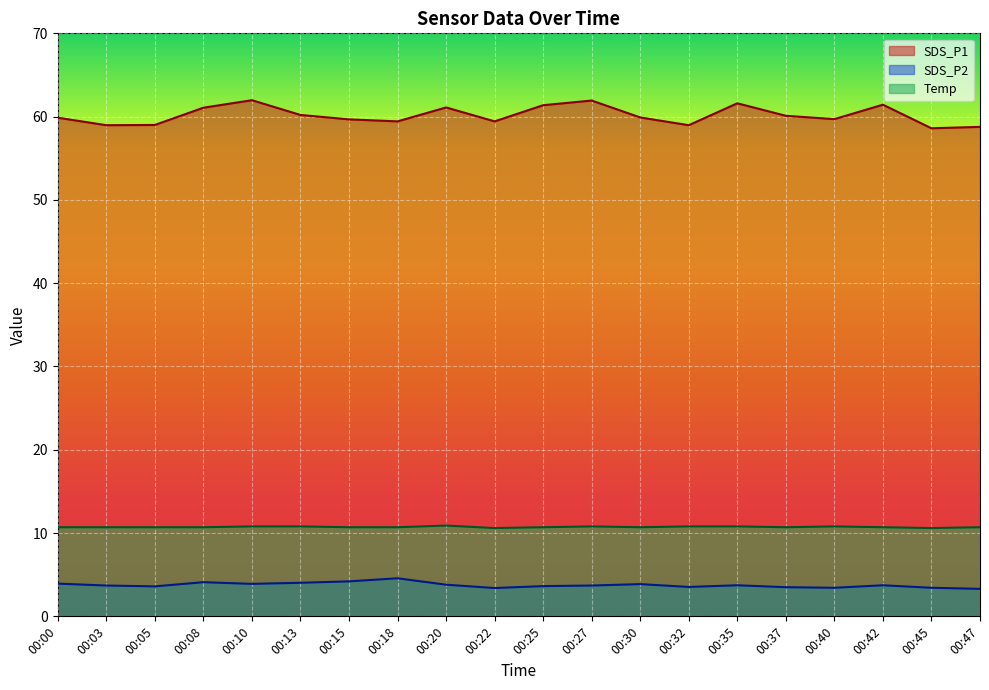

What is the difference between the second highest and second lowest values in the SDS_P2 series?

0.8